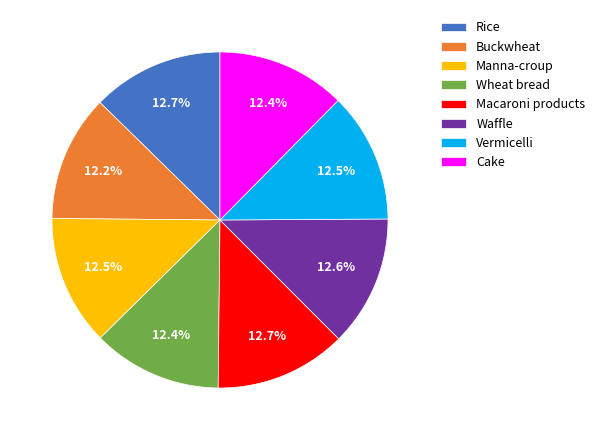

To the nearest percent, what is the average slice percentage?

12%